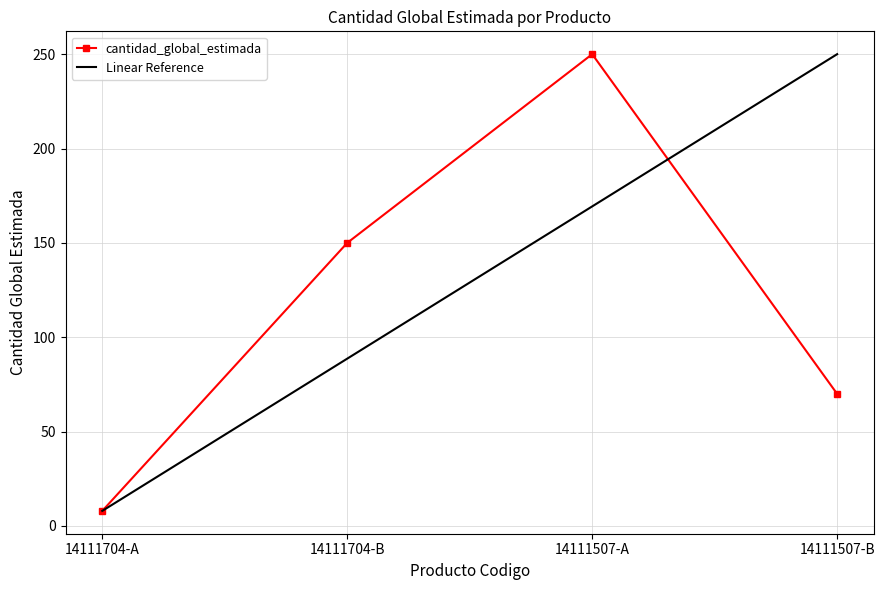

Rank the categories by Linear Reference value from highest to lowest.

14111507-B, 14111507-A, 14111704-B, 14111704-A